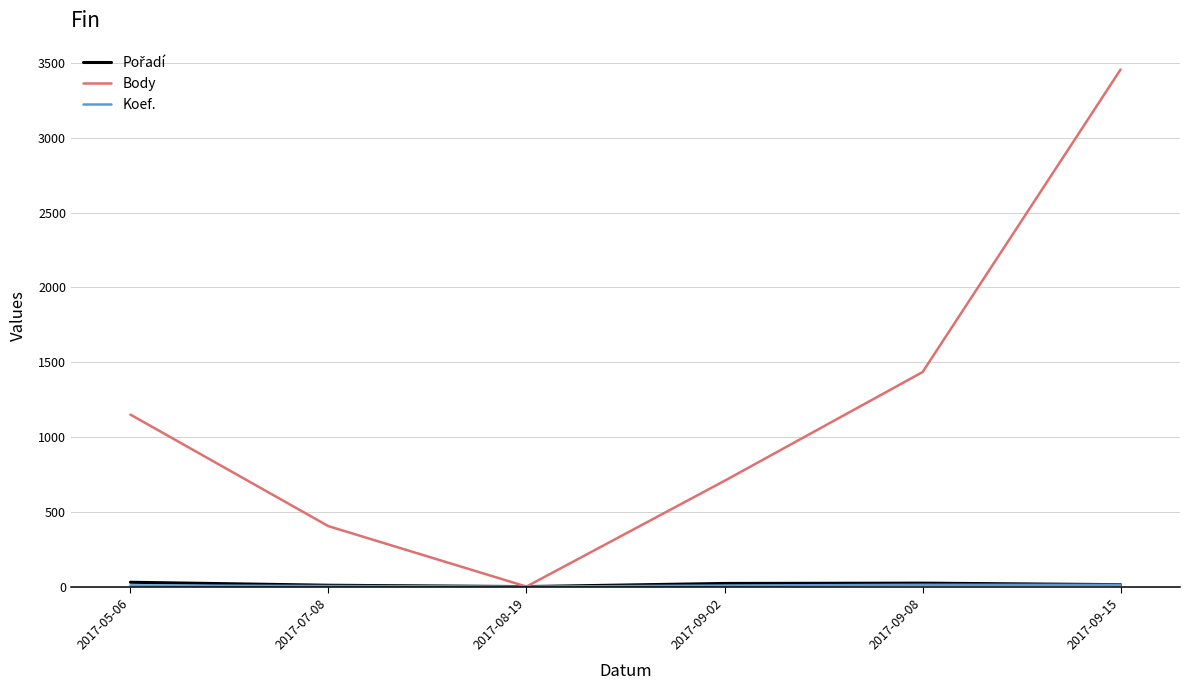

Which series has the largest range (max minus min)?

Body